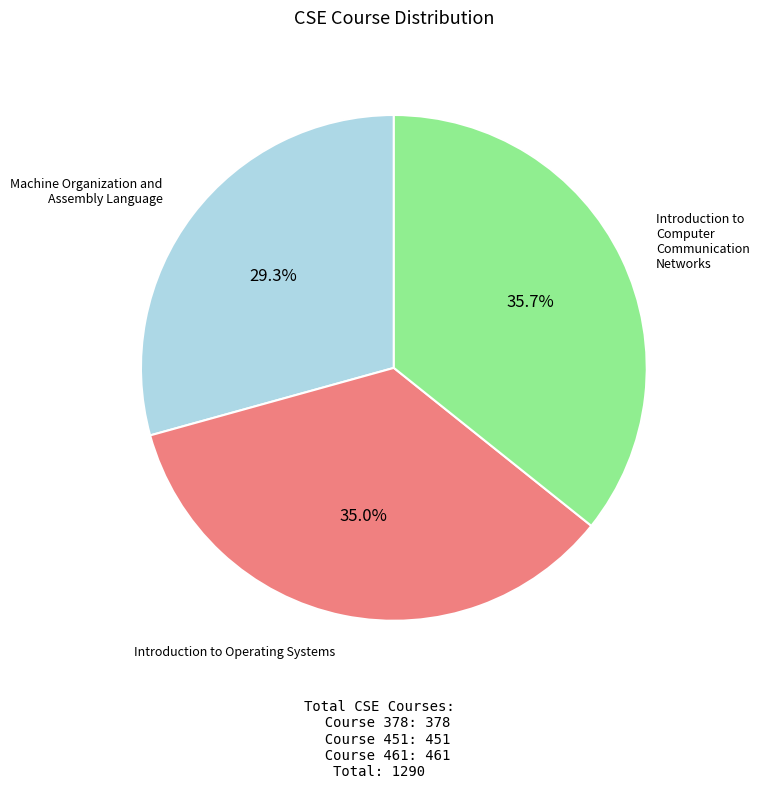

To the nearest percent, what percentage of the pie is Machine Organization and Assembly Language?

29%